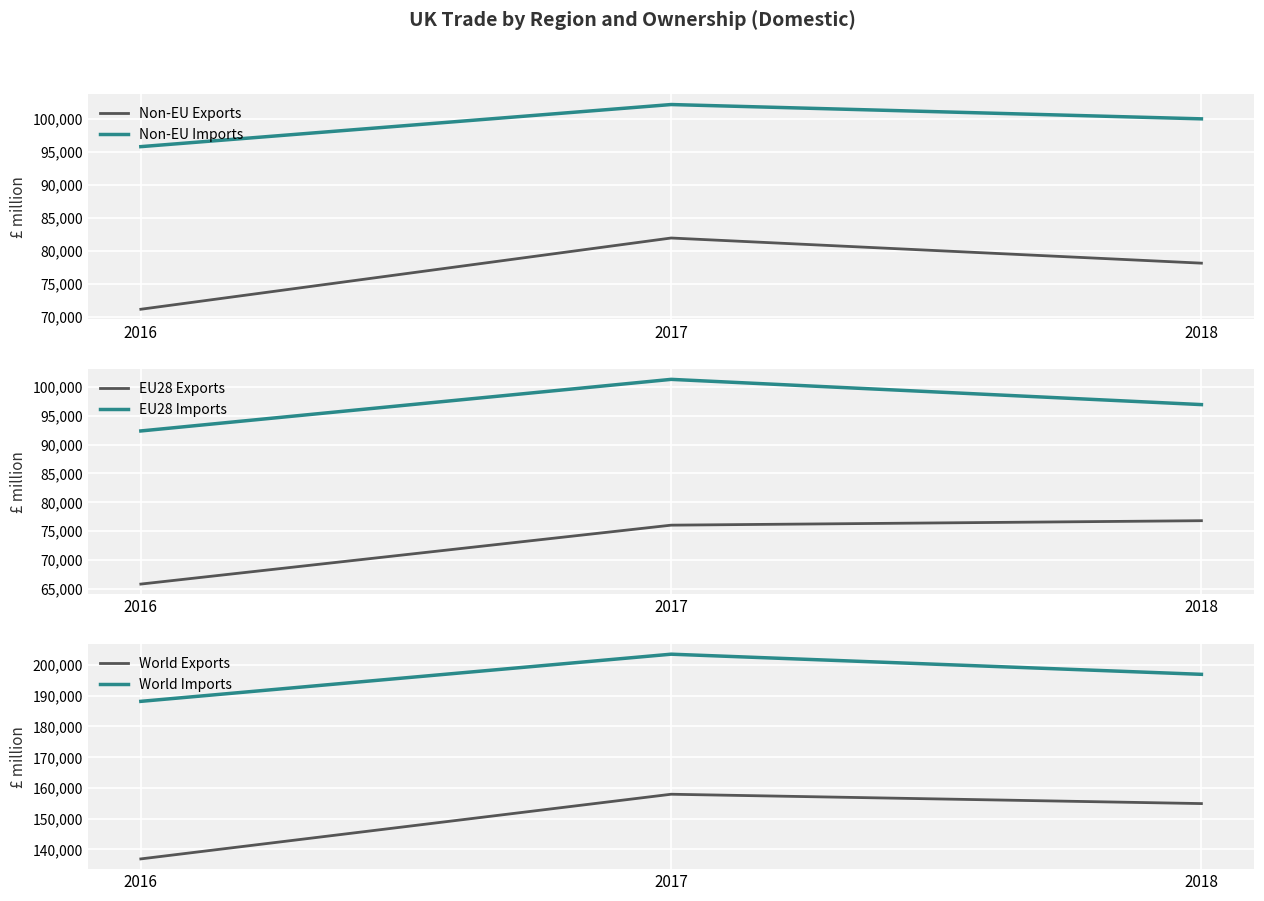

Which category has the lowest value in the EU28 Exports series?

2016